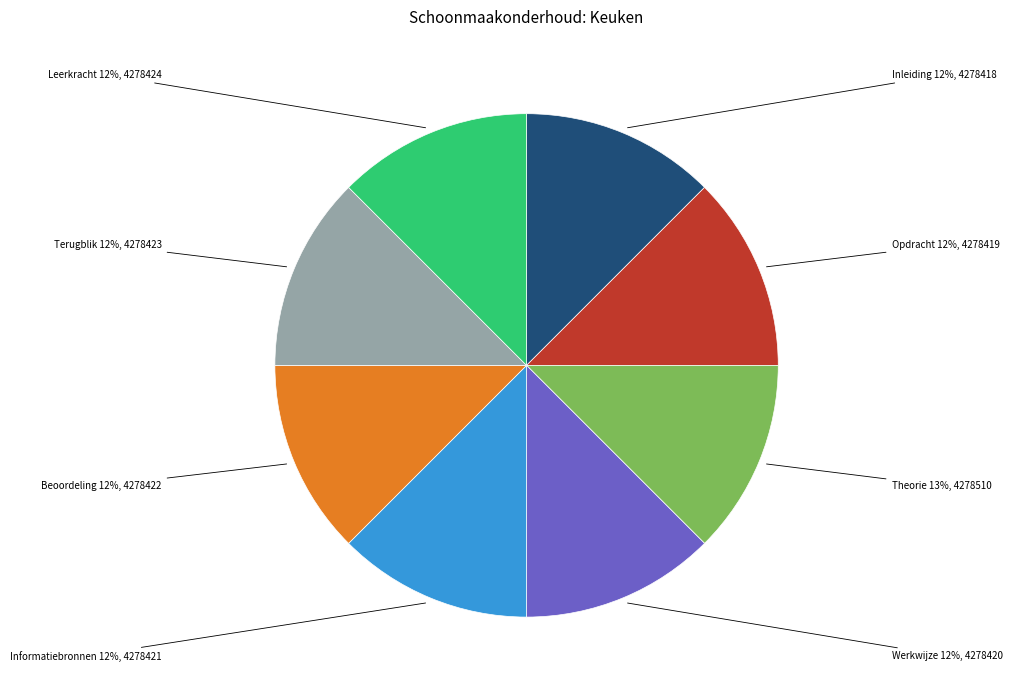

Is there any slice that represents more than half of the pie?

No